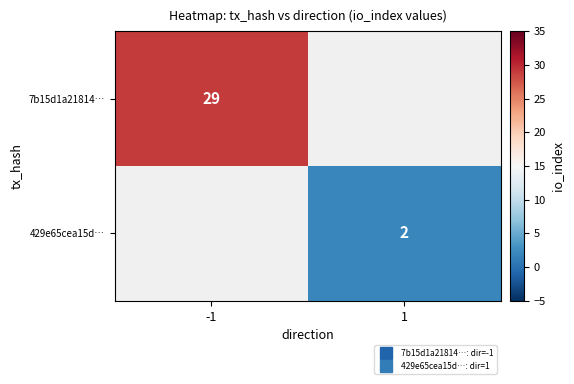

List the series in order of their peak value, highest first.

7b15d1a21814…, 429e65cea15d…